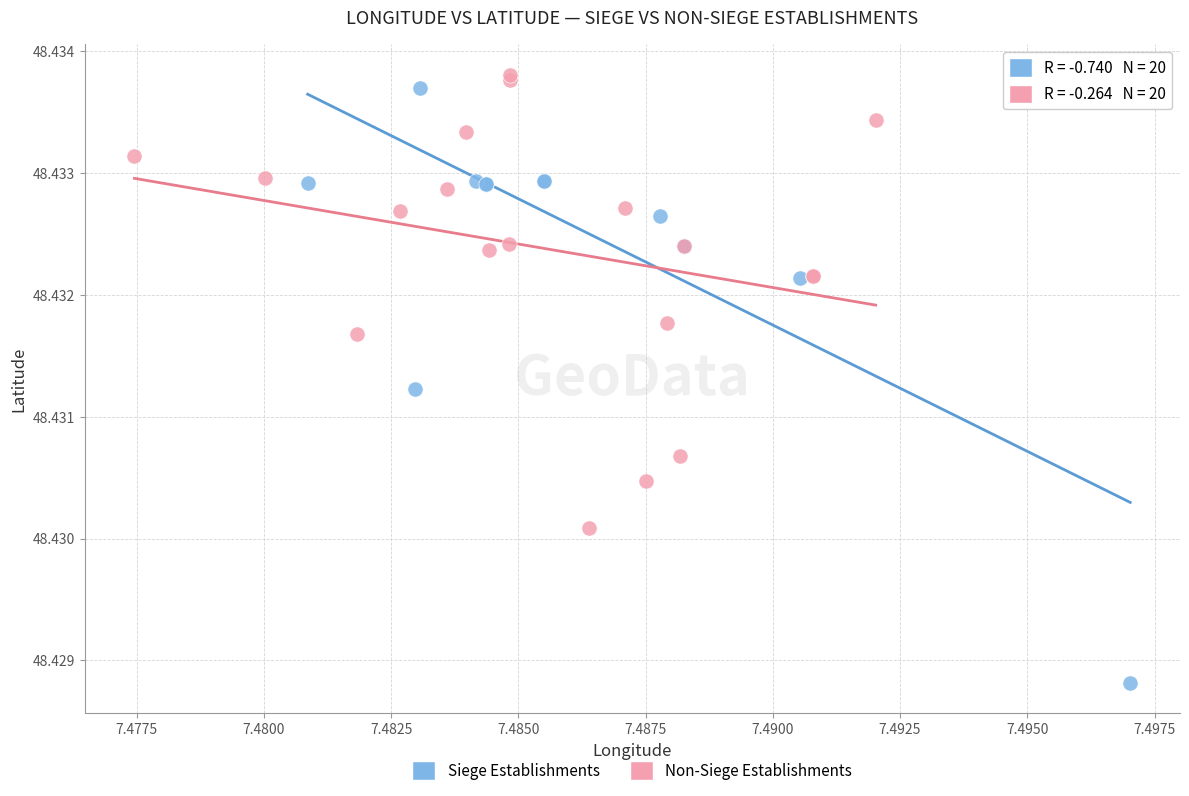

Which series reaches the maximum Y coordinate?

Non-Siege Establishments